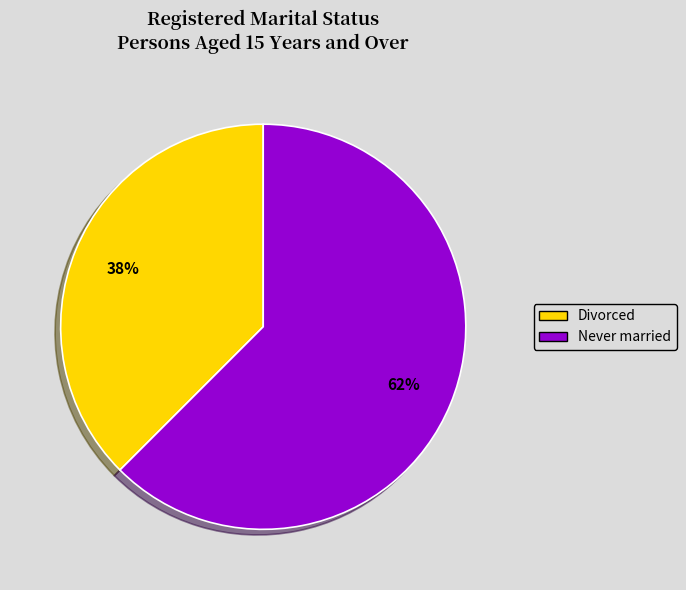

To the nearest percent, what is the average slice percentage?

50%